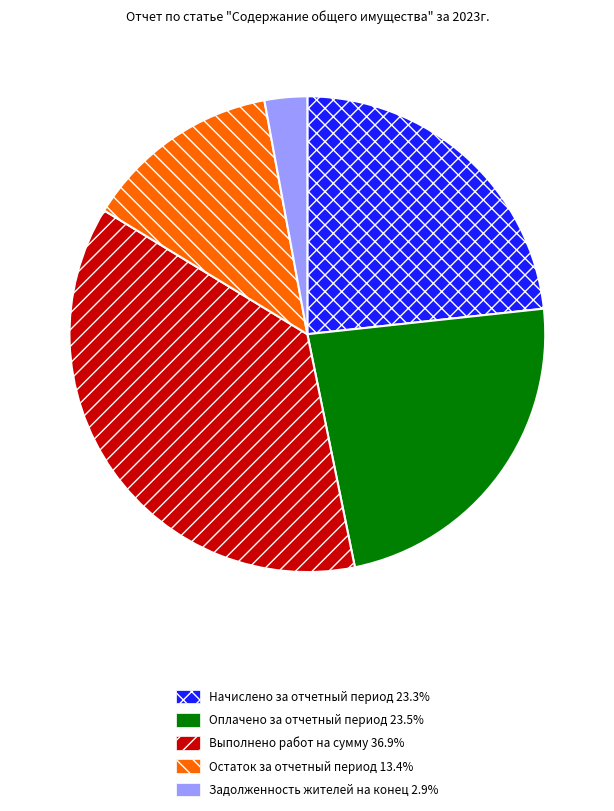

What is the largest slice in the pie chart?

Выполнено работ на сумму